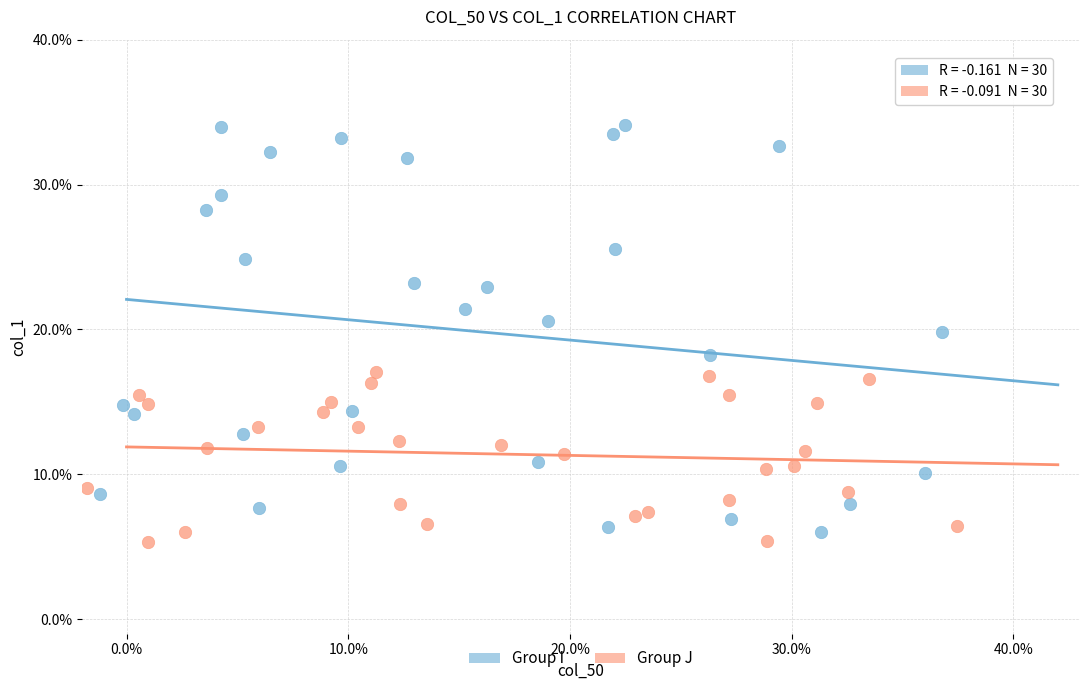

What are all the series names shown in the legend?

Group I, Group J